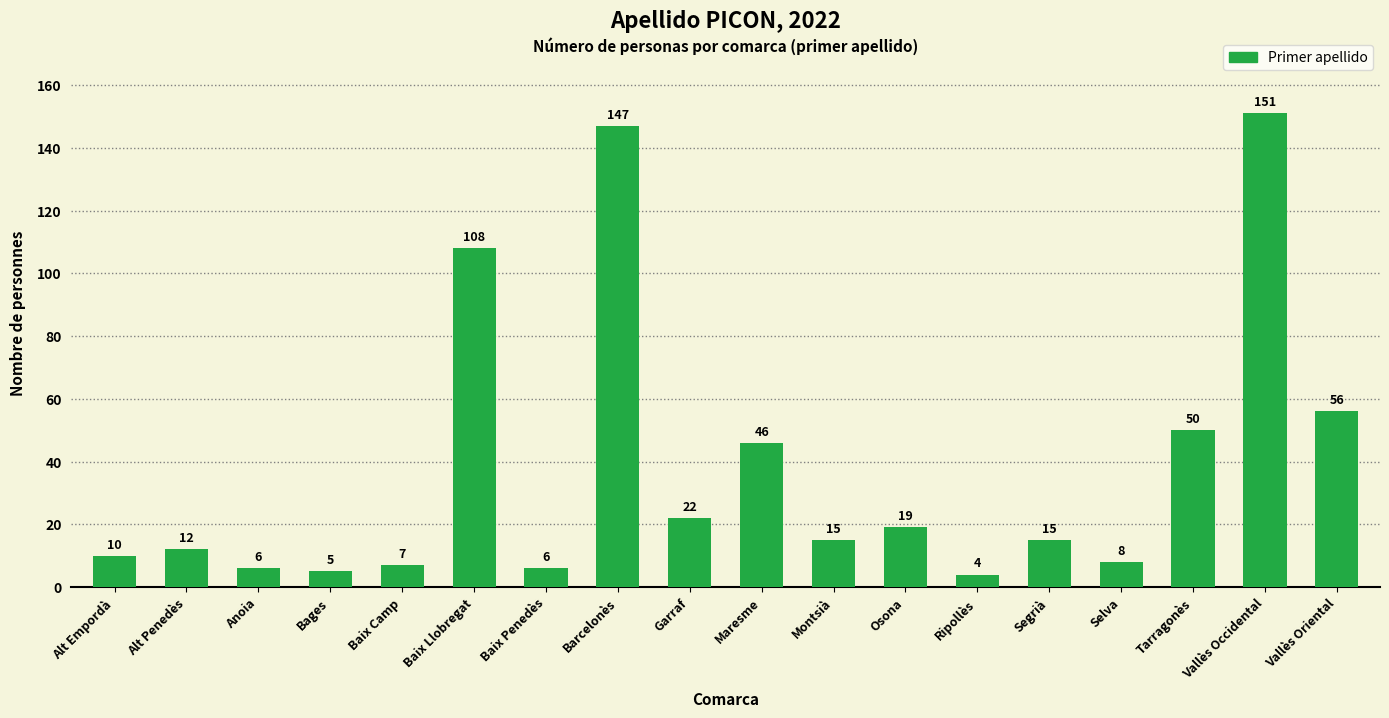

What value does the data have at Maresme, to the nearest 50?

50